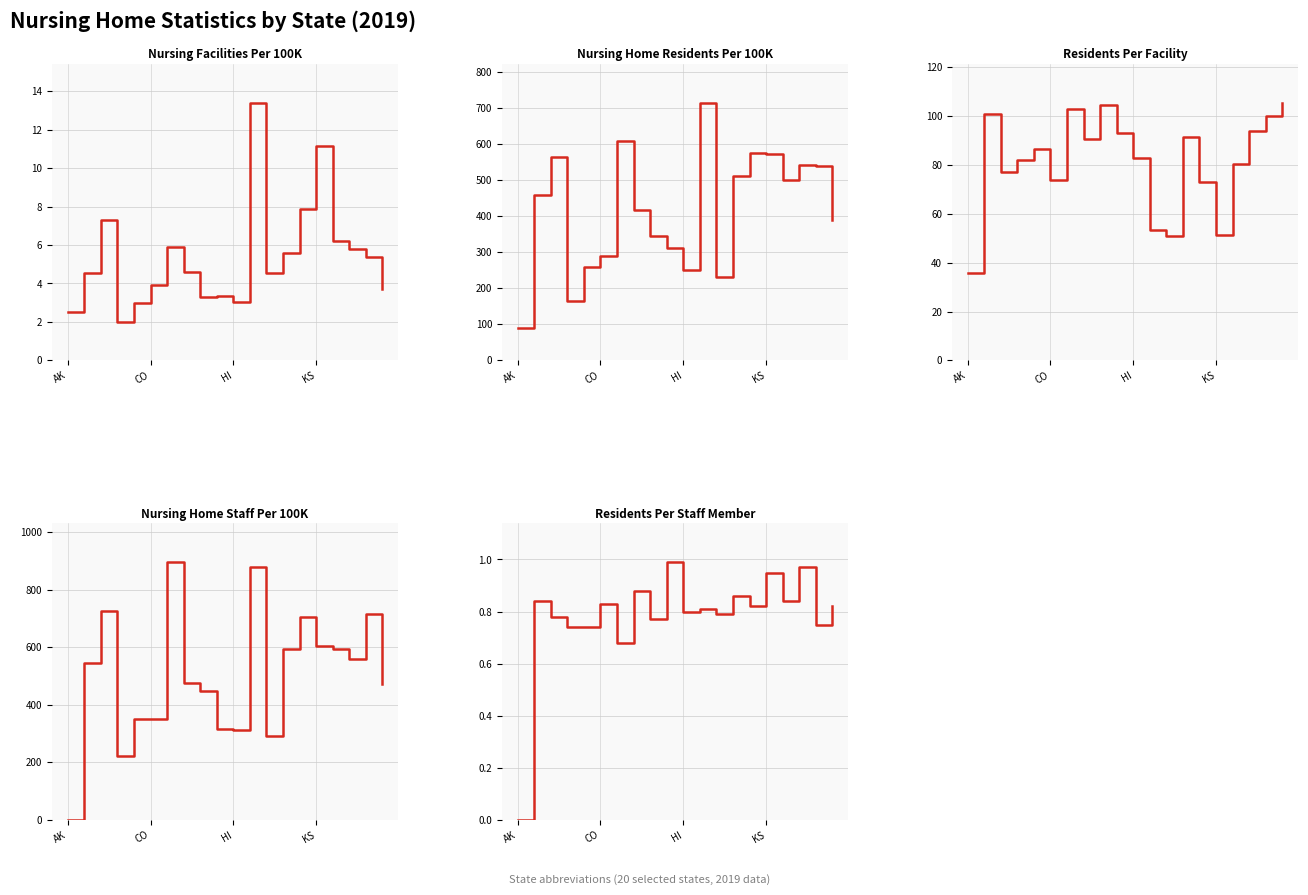

How many positive values does the Nursing Home Staff Per 100K series have?

19